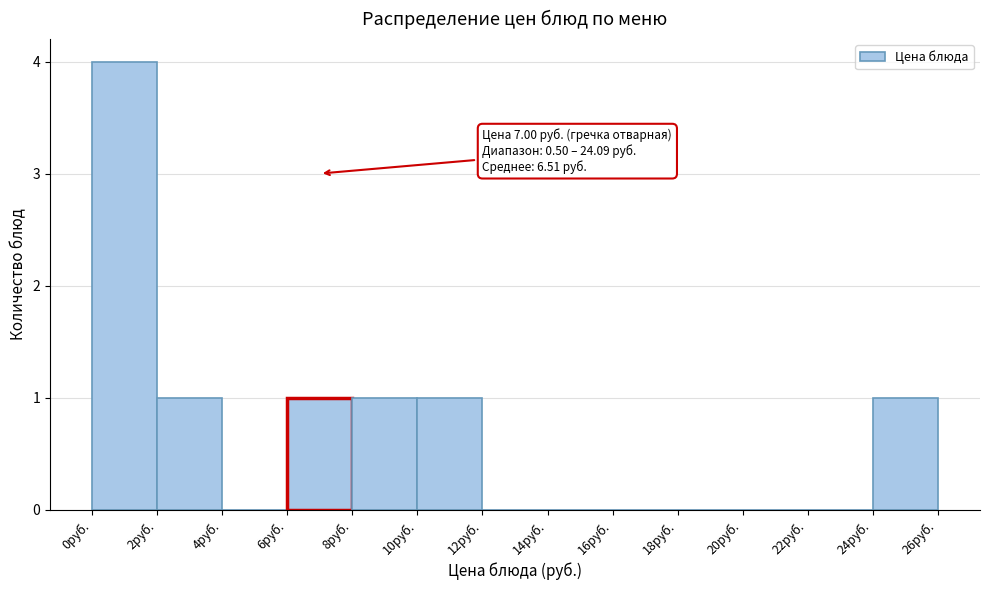

Which range on the x-axis has the tallest bar?

0 to 2